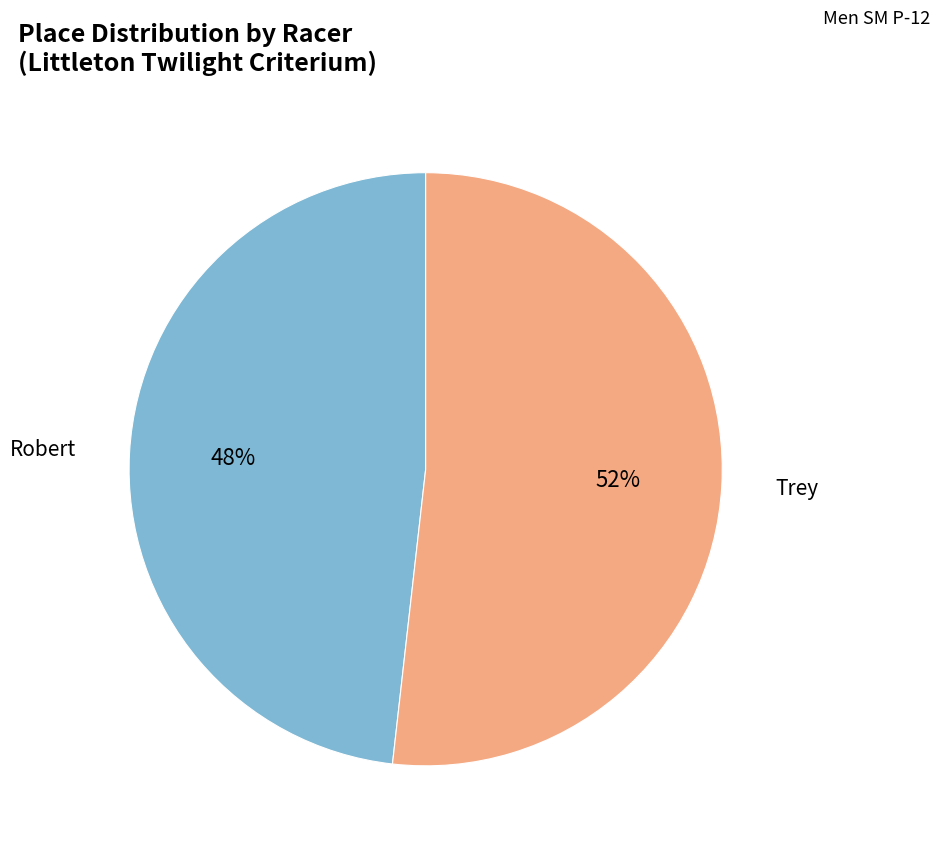

To the nearest percent, what is the difference between the largest and smallest slice percentages?

4%